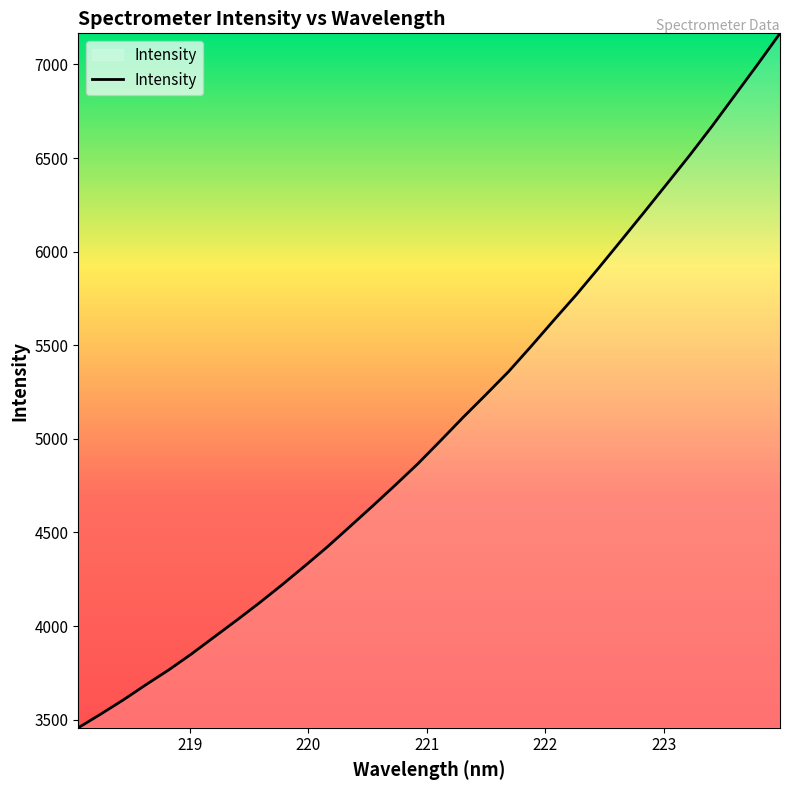

How many distinct data groups are displayed?

1